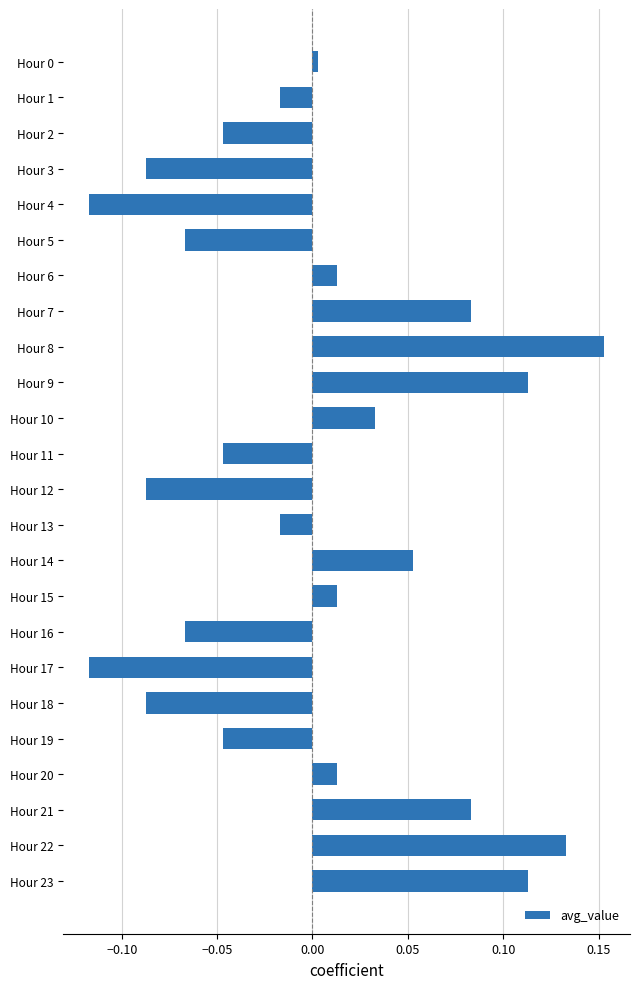

The chart shows a value of 0.0 at Hour 15. True or false?

True